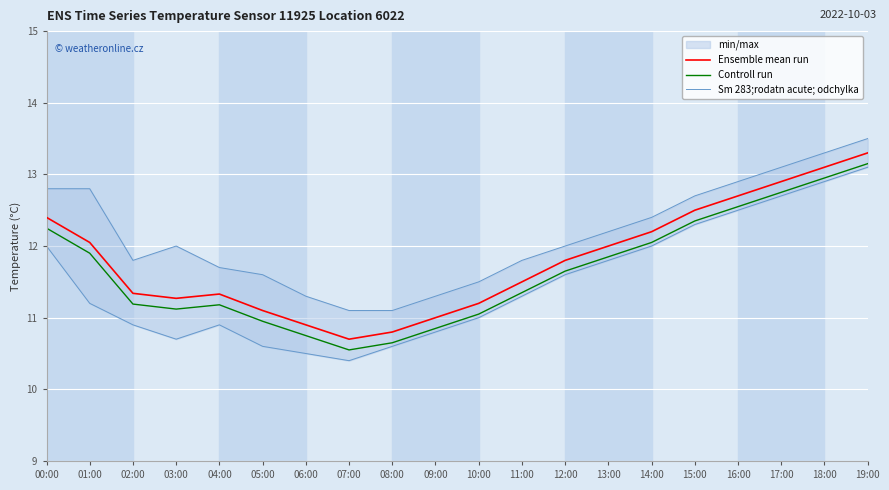

At how many categories does at least one series exceed 11?

16